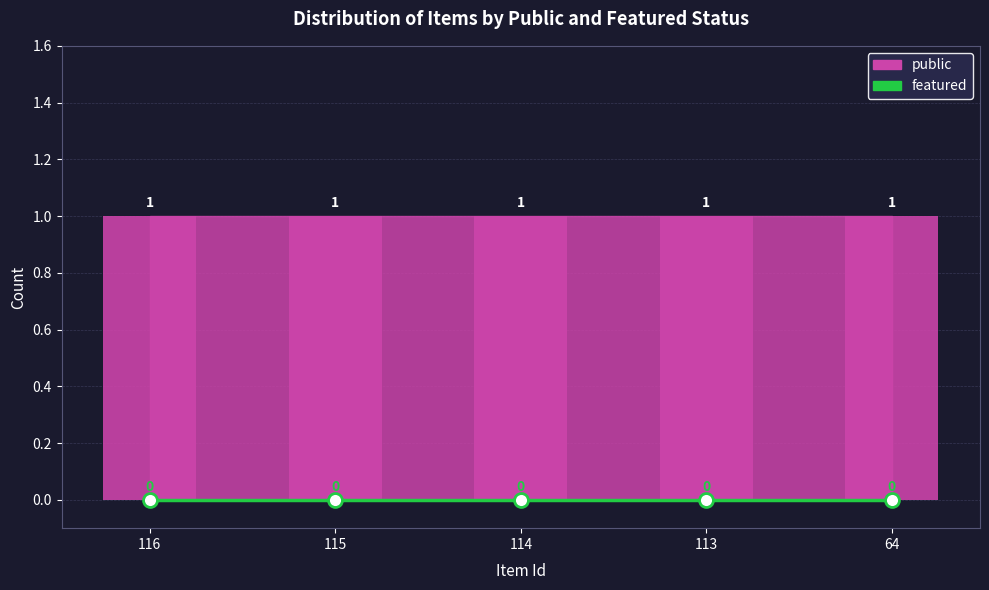

Which series changed the most between 114 and 113?

public